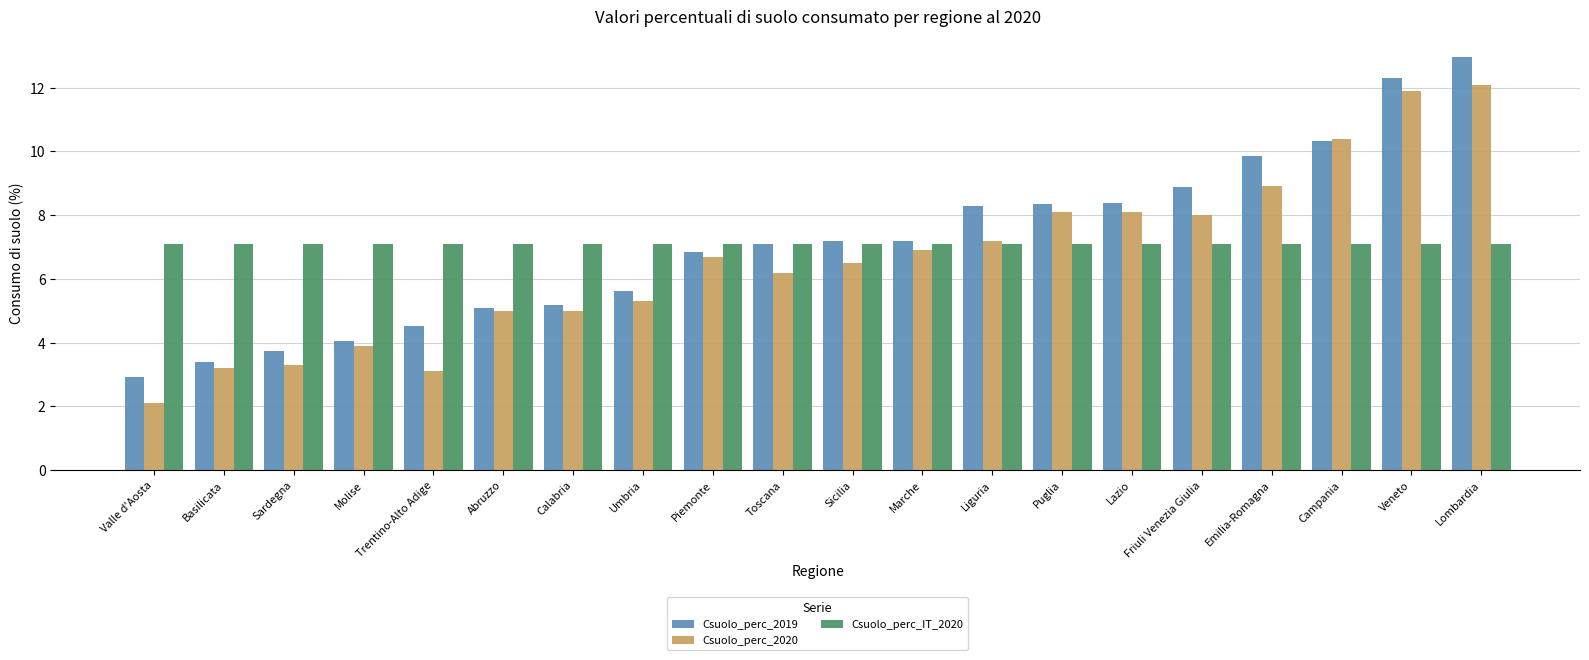

What is the maximum value for Csuolo_perc_IT_2020?

7.1